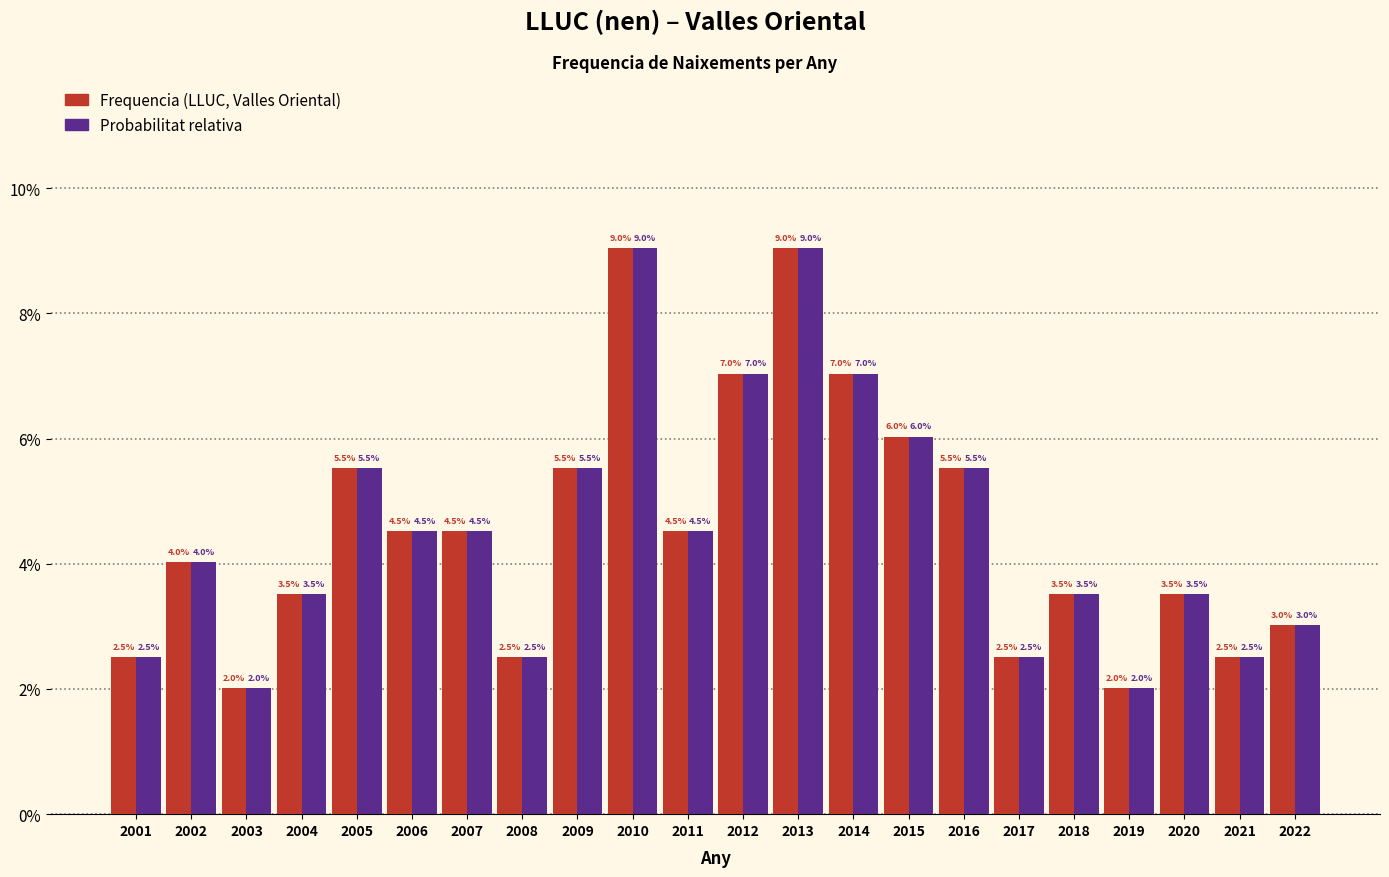

Does the chart contain any negative values?

No